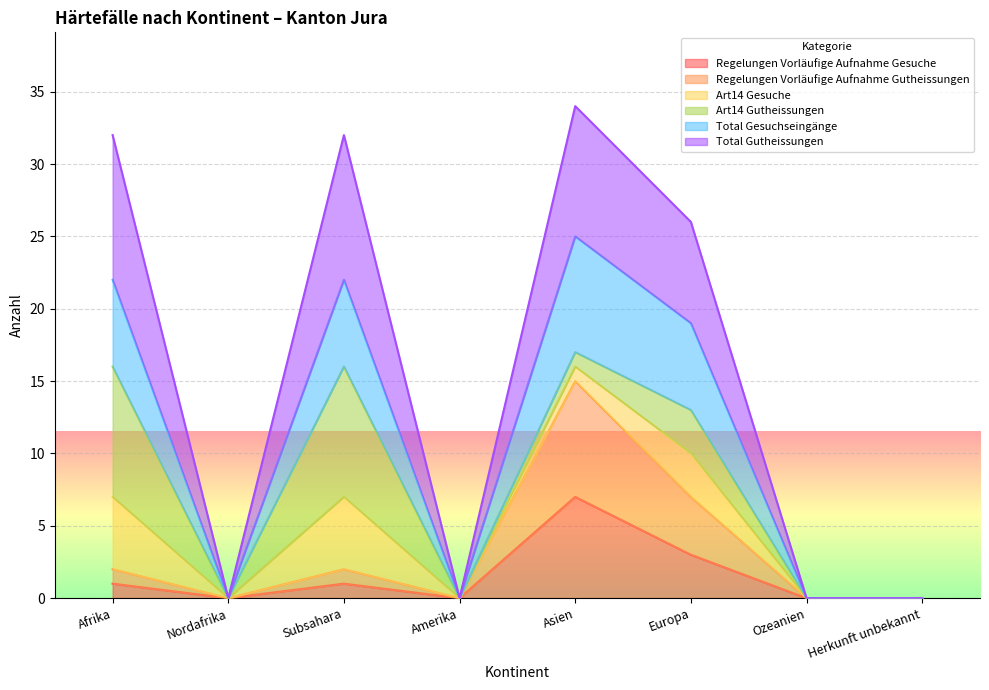

Where is the first local maximum for Regelungen Vorläufige Aufnahme Gutheissungen?

Subsahara